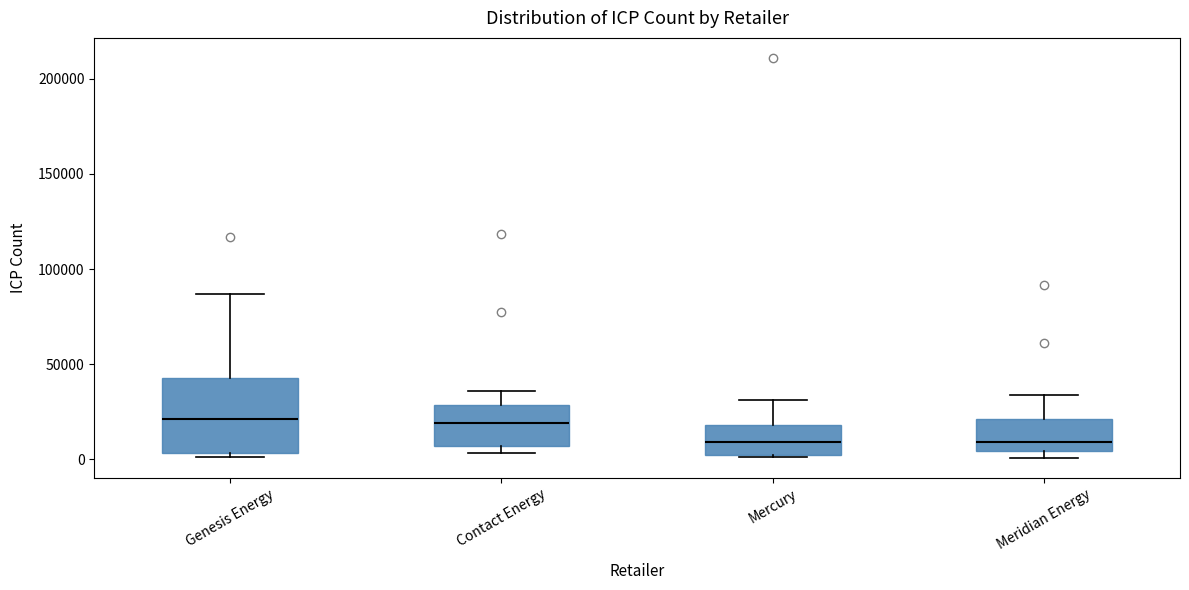

Where does the upper whisker of the box for Mercury end on the y-axis? The values are not printed on the chart, so give them approximately, as read against the axis.

30000